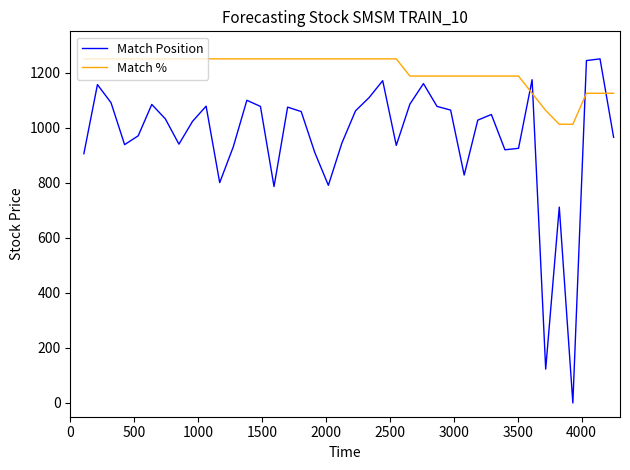

Which series has the largest total across all categories?

Match %